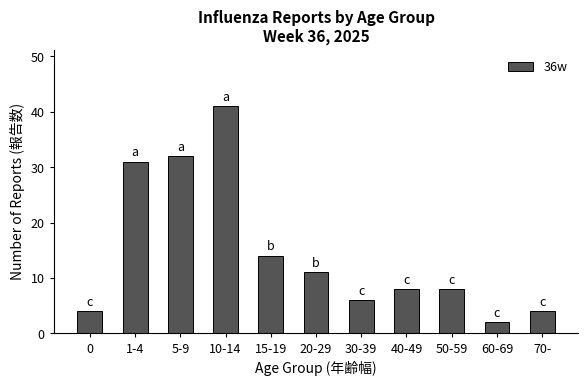

Where is the data nearest to the value 21?

15-19